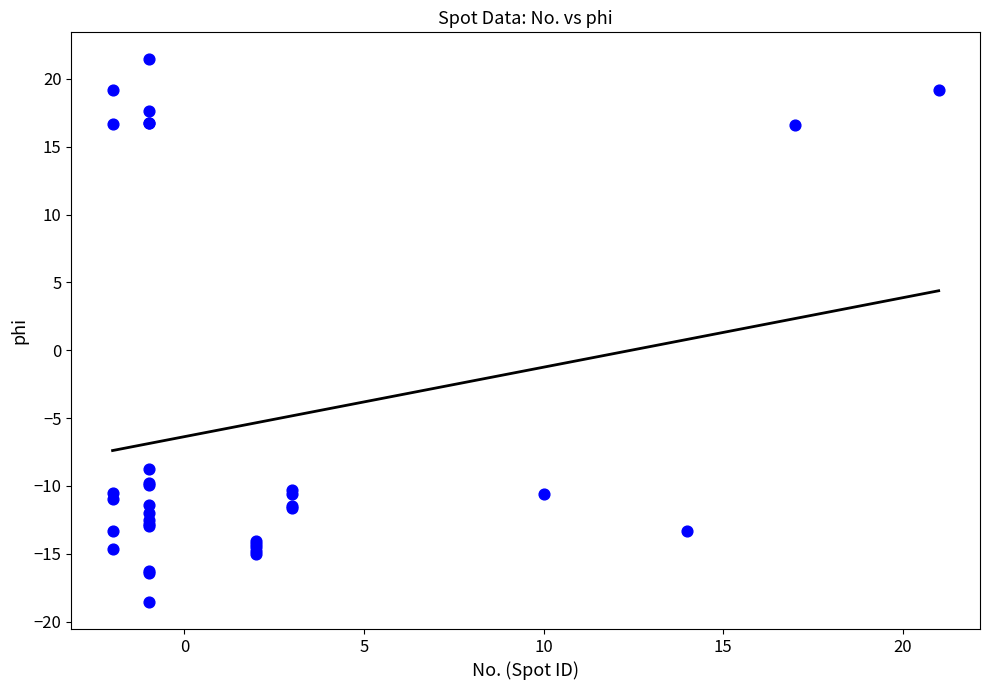

What Y value in the scatter plot is closest to 1?

-8.8